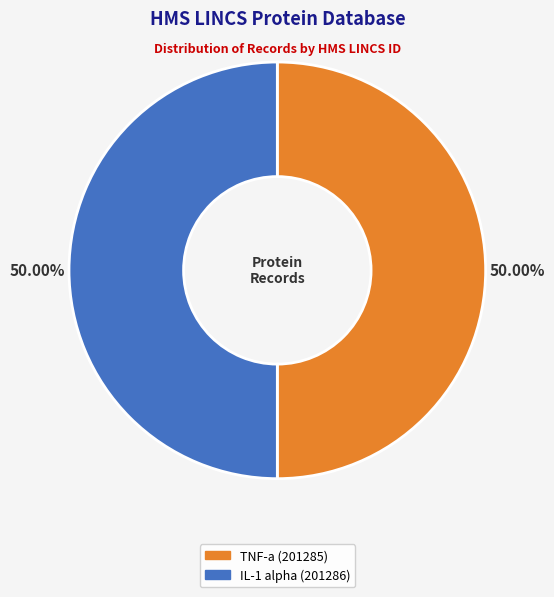

To the nearest percent, what portion does TNF-a represent?

50%